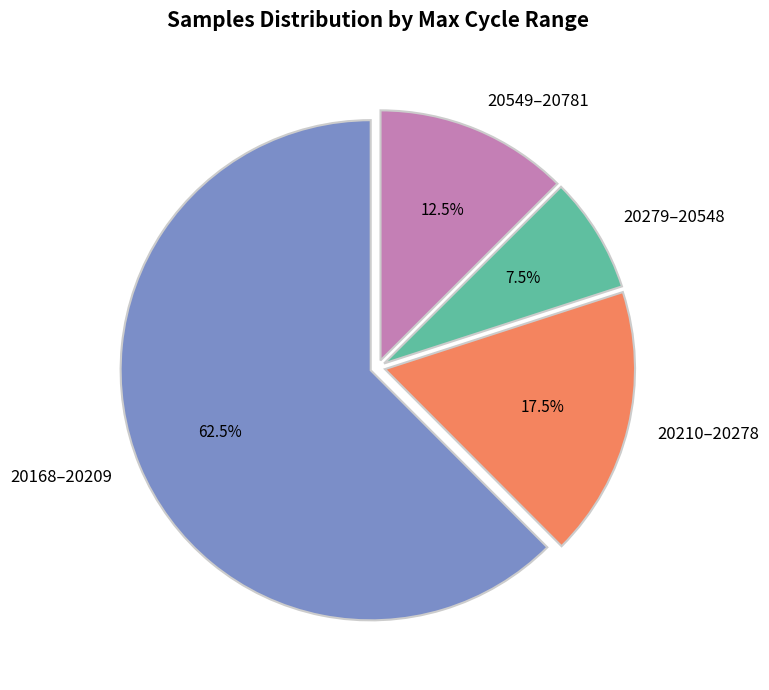

Which slice is the largest?

20168–20209